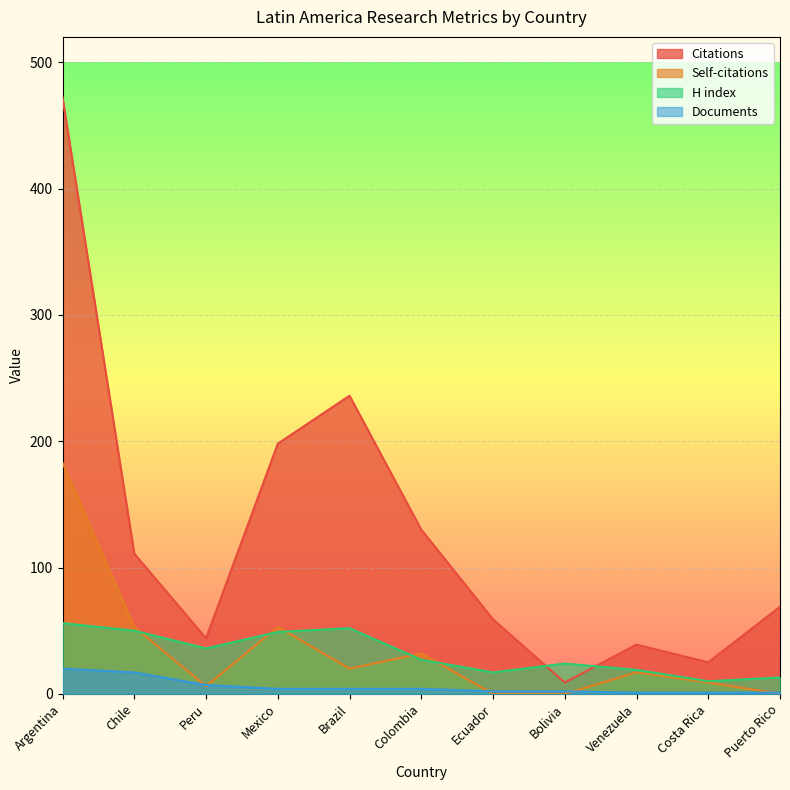

How many values in the H index series are below 27?

5